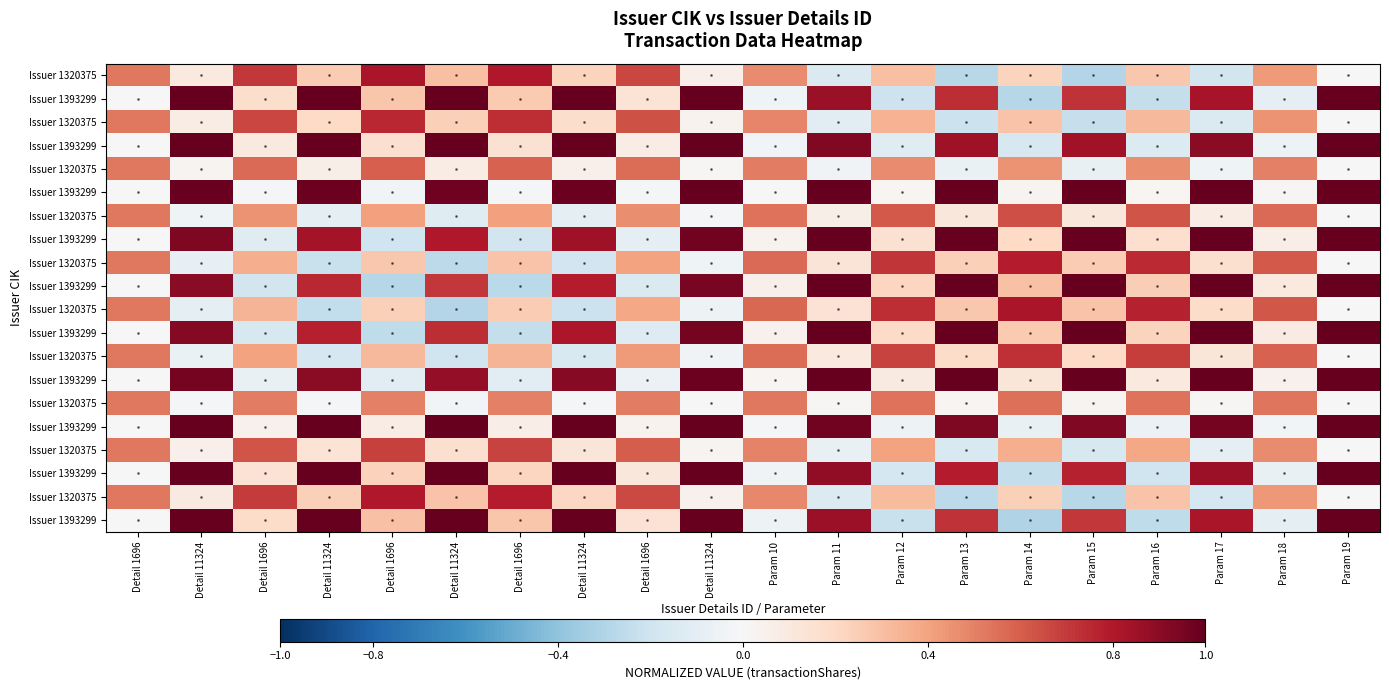

At how many categories does at least one series exceed 0?

20